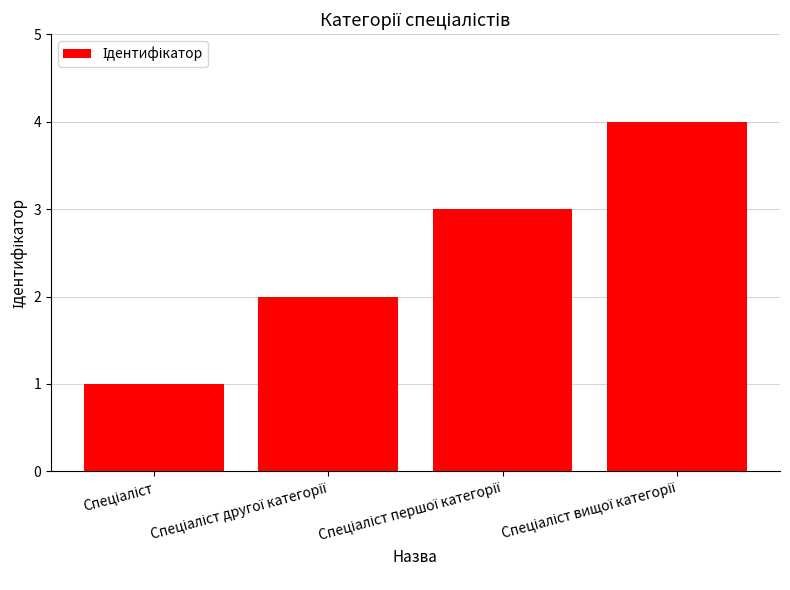

How many data points are less than 3?

2